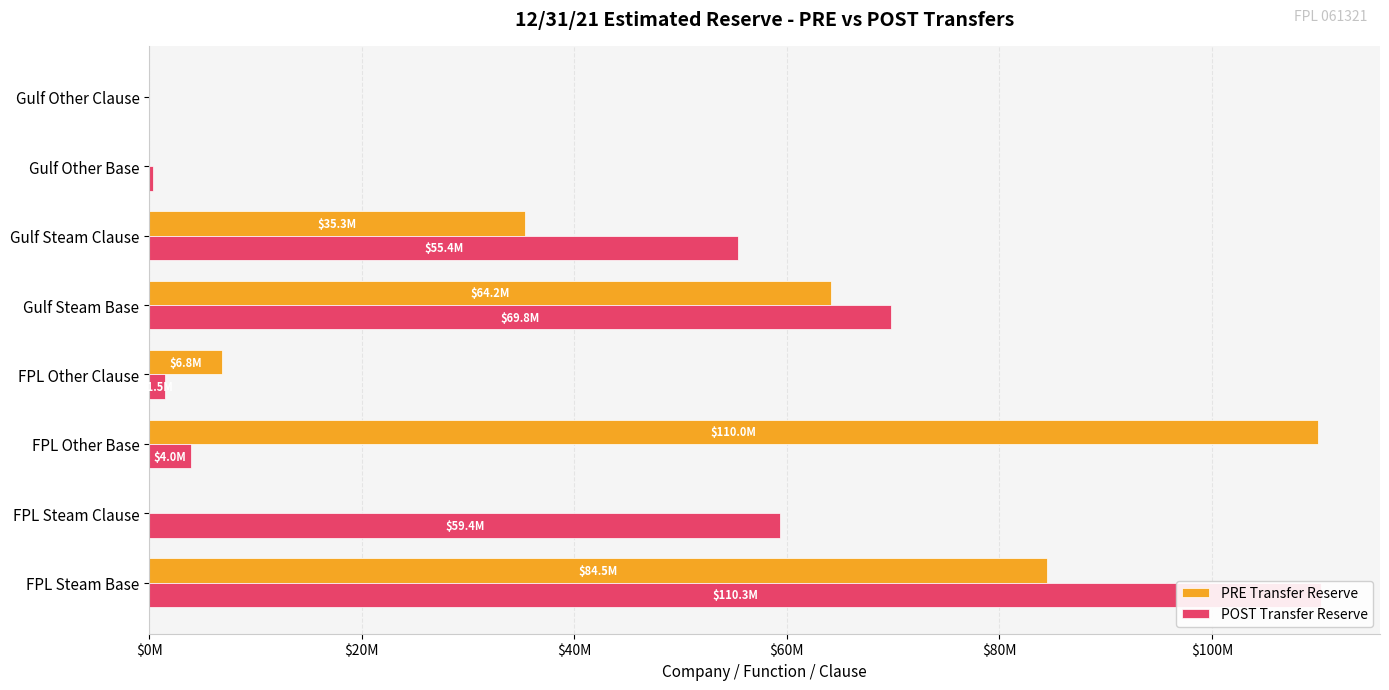

Between FPL Steam Base and Gulf Steam Clause, which series saw the biggest shift?

POST Transfer Reserve